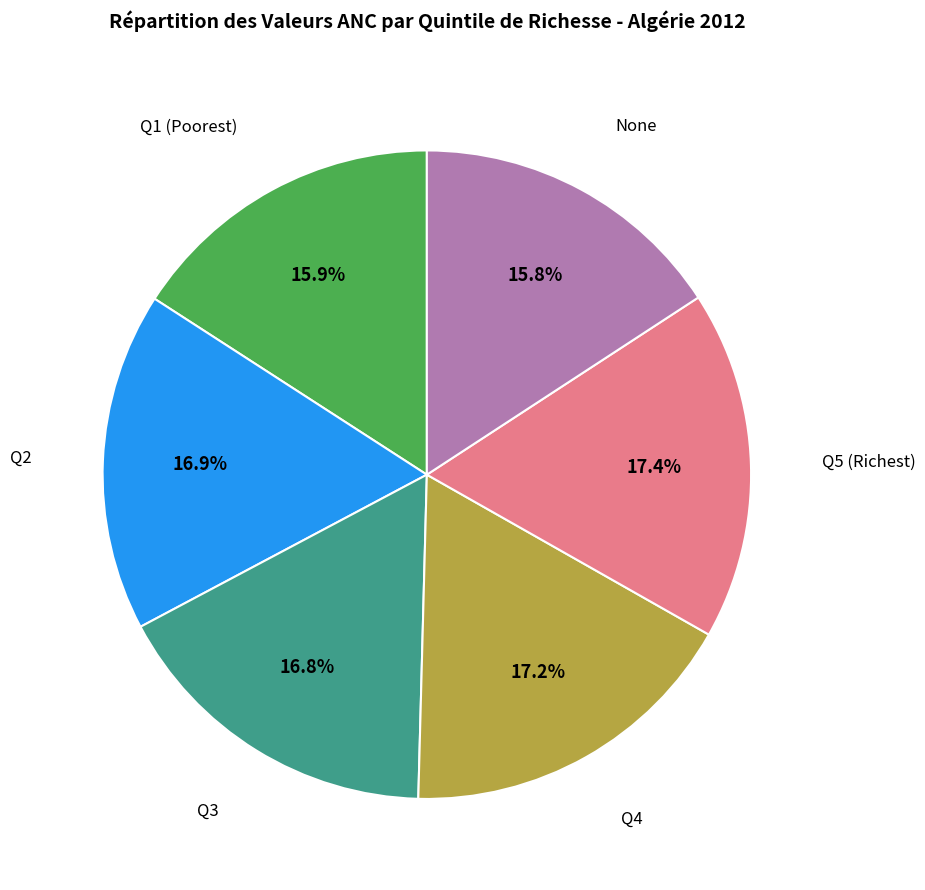

Is there a majority slice in this chart?

No